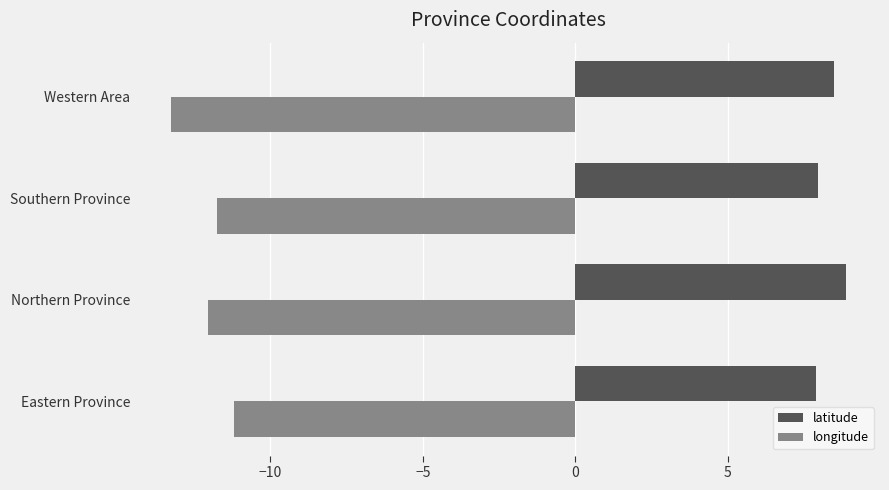

List the series in order of their overall mean, highest first.

latitude, longitude